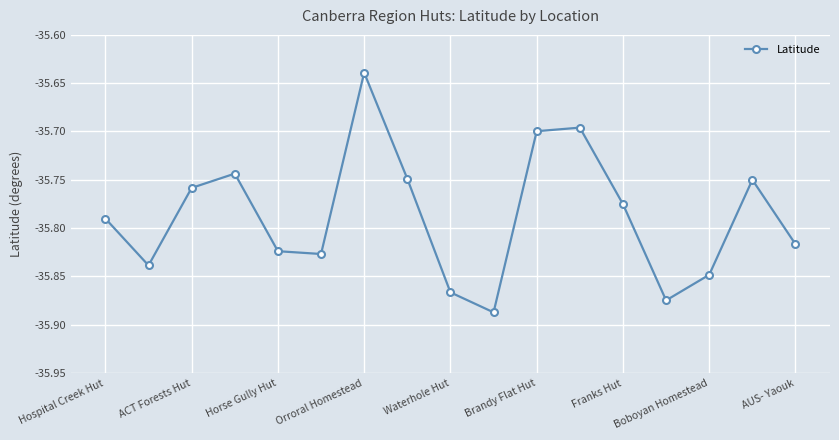

What is the sum of all values?

-608.4